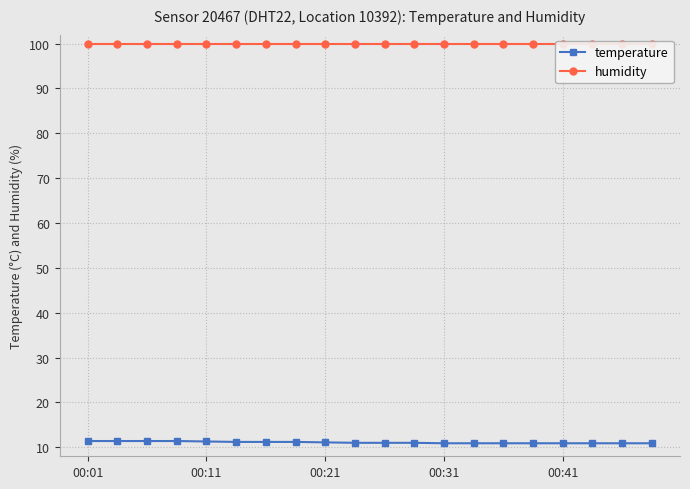

The temperature series shows 11.3 at 00:11. True or false?

True